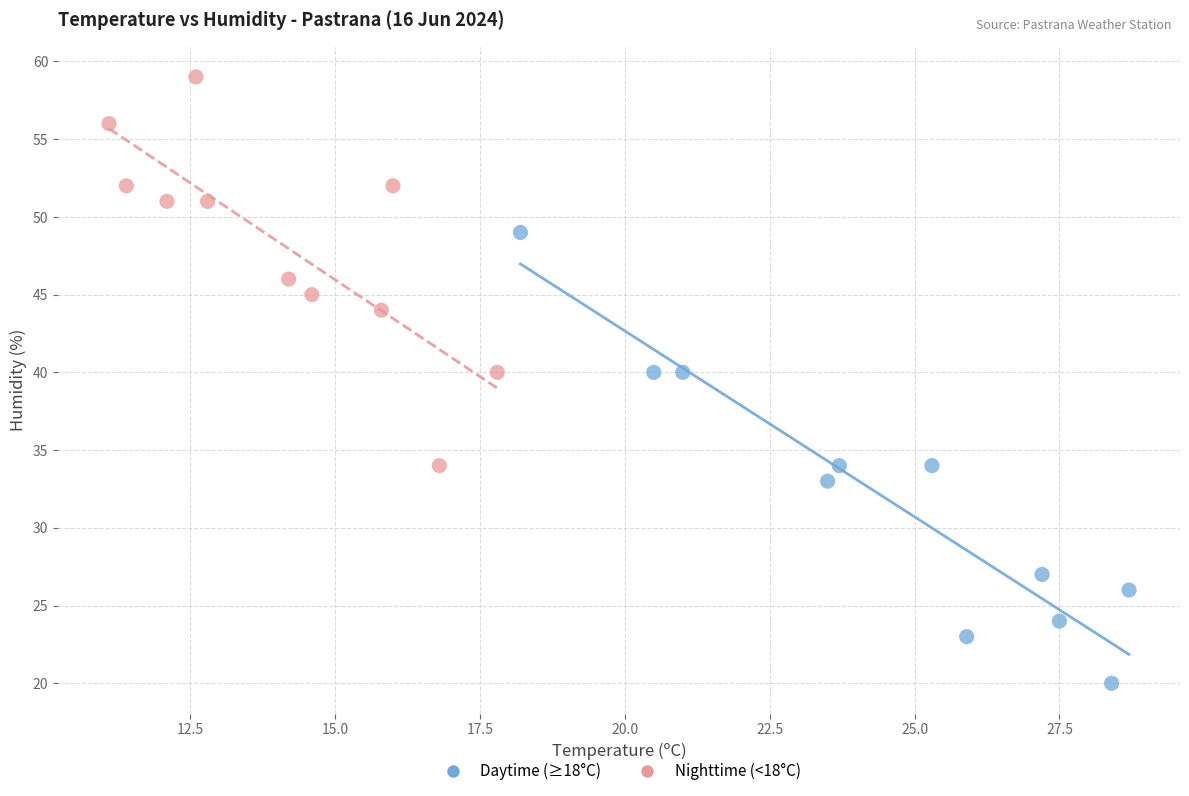

Which series reaches the maximum Y coordinate?

Nighttime (<18°C)